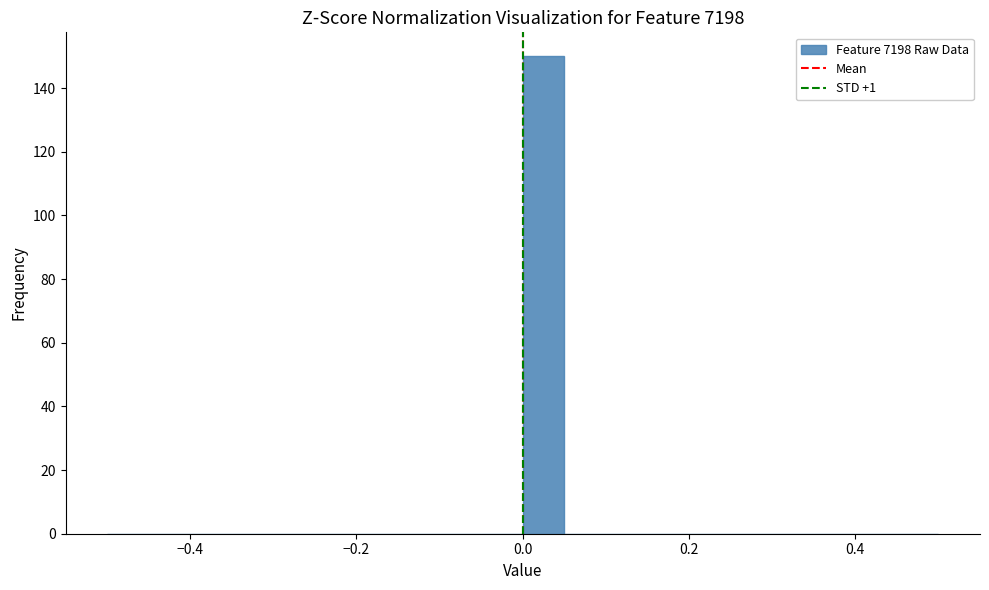

Around what value on the x-axis is the tallest bar? Give the approximate position of its centre, as read against the axis.

0.02